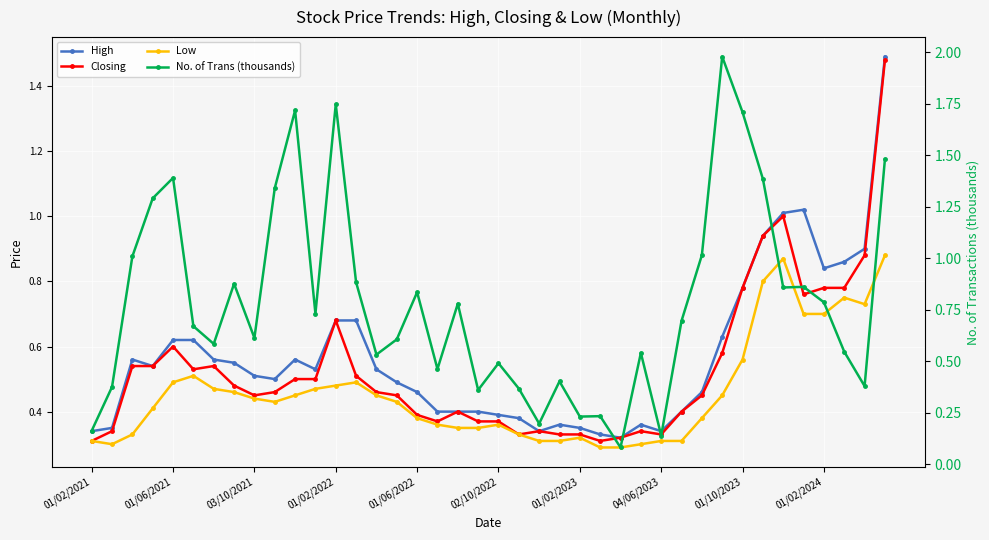

What are all the series names shown in the legend?

High, Closing, Low, No. of Trans (thousands)